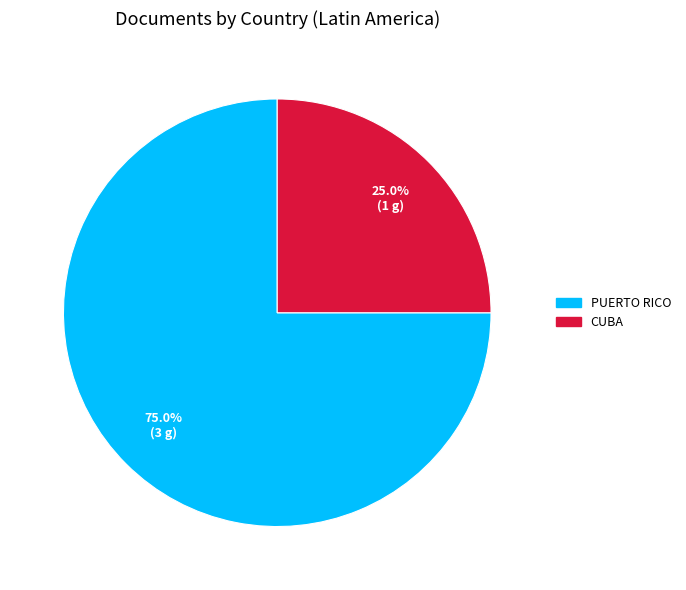

How many slices are in this pie chart?

2